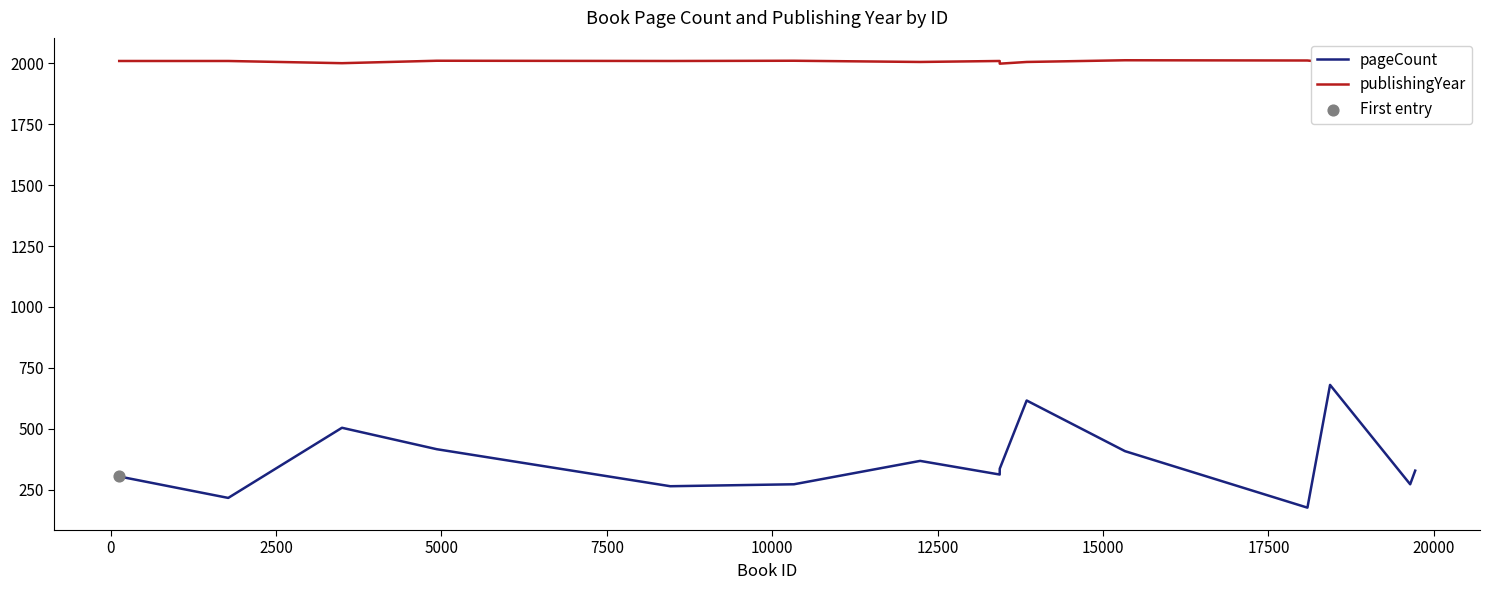

Which series has the largest range (max minus min)?

pageCount